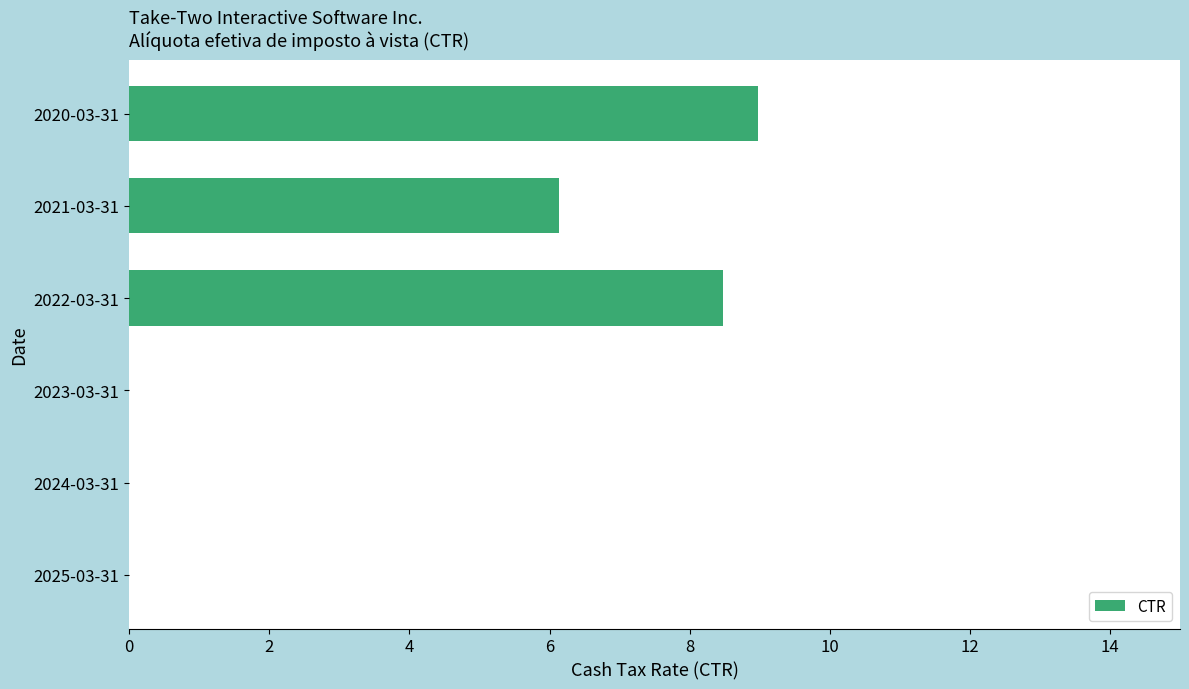

At which label is the value closest to 4?

2021-03-31